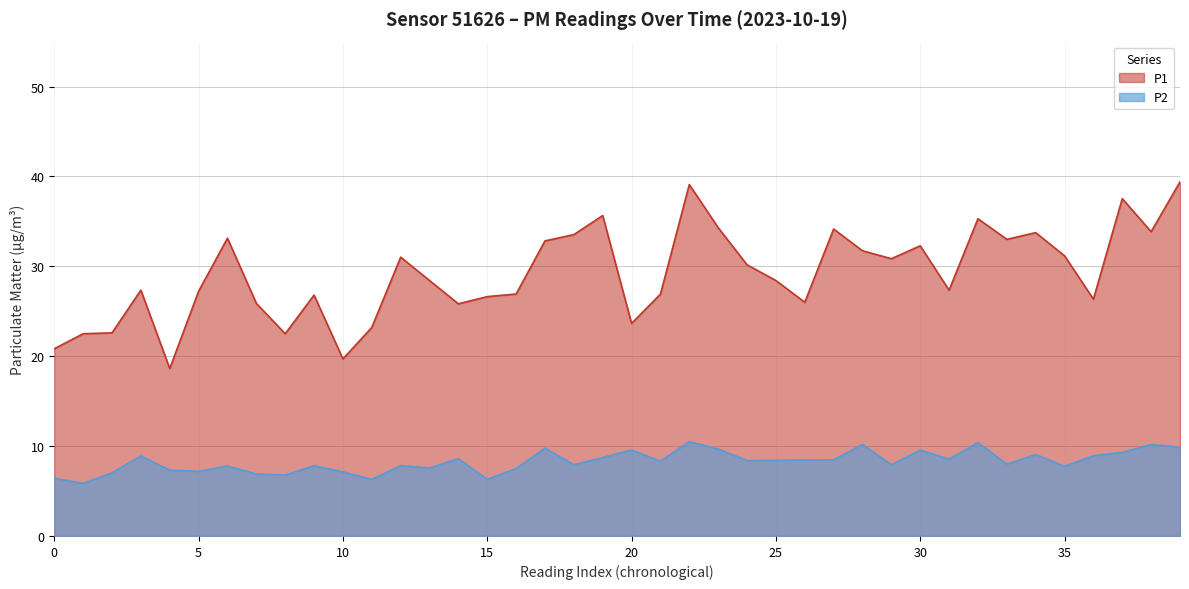

True or false: P2 and P1 cross at least once.

False